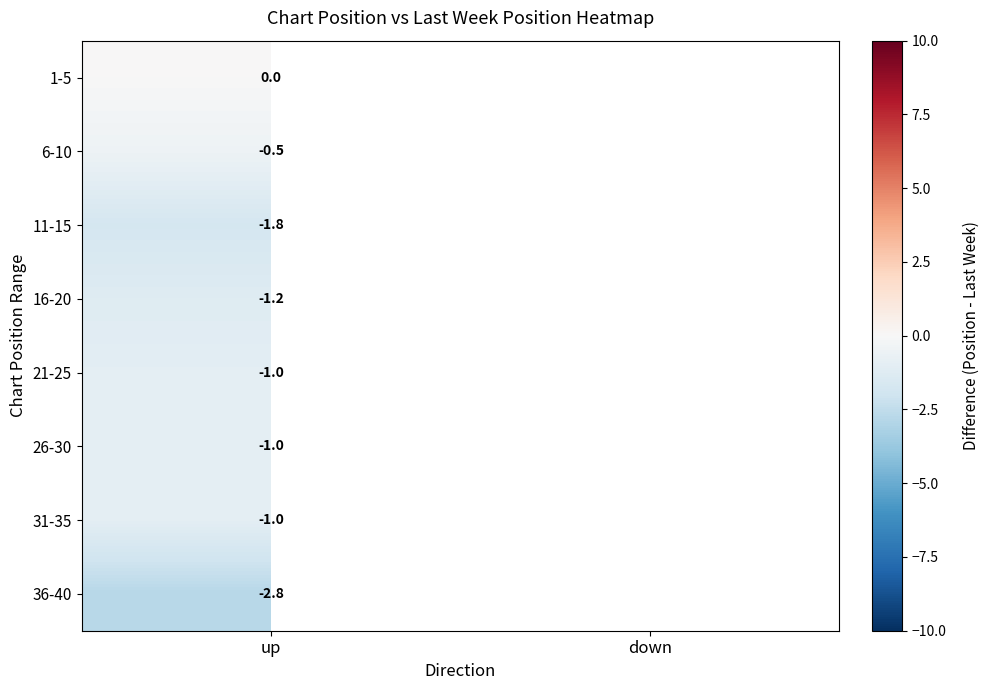

True or false: 6-10 has a value of -0.8 at up.

False